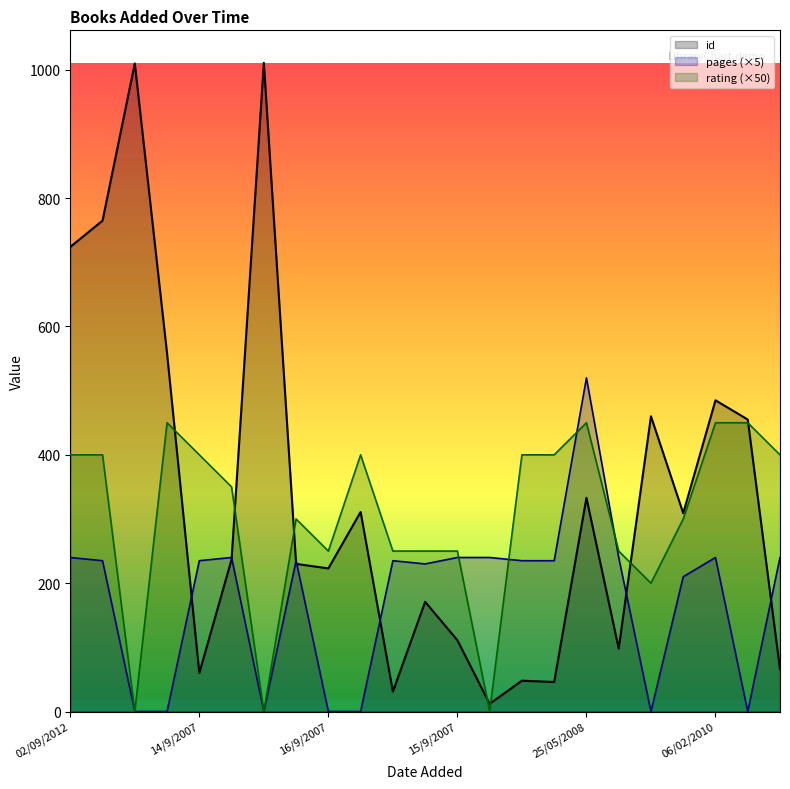

At which category does the chart reach its minimum across all series?

18/02/2019